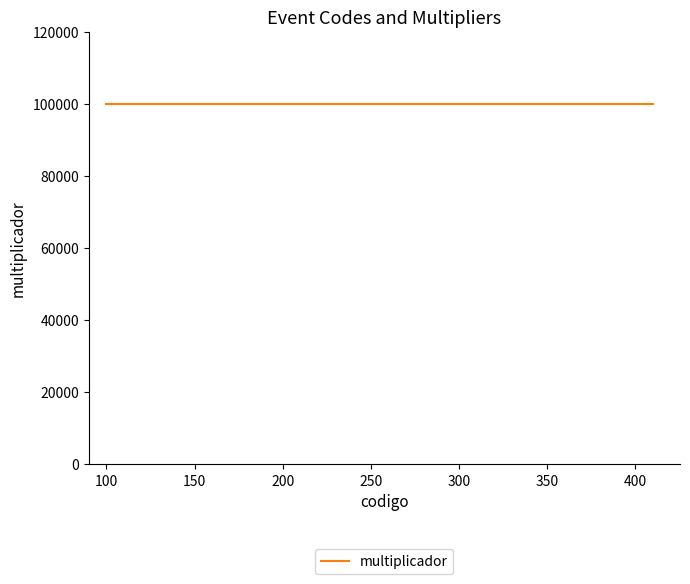

Is this an area chart (filled region under the line)?

No